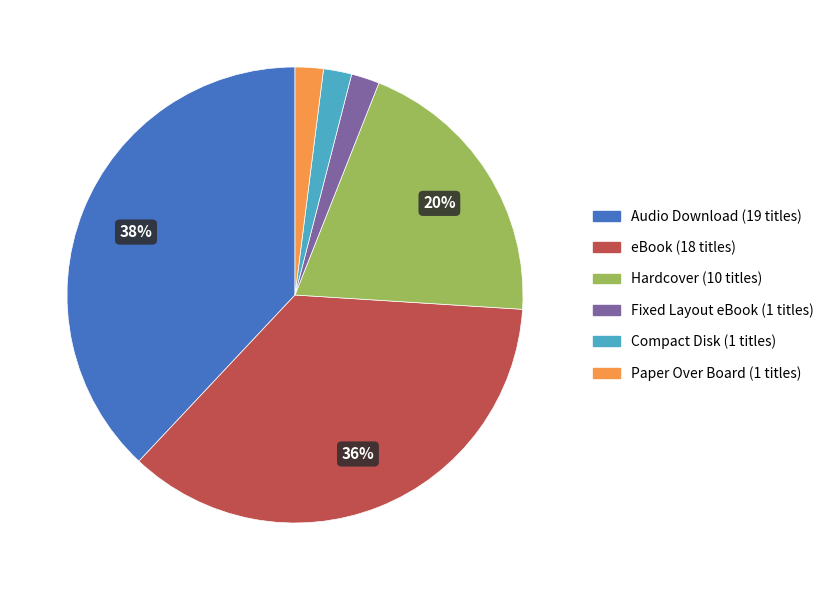

Does any single category account for the majority?

No